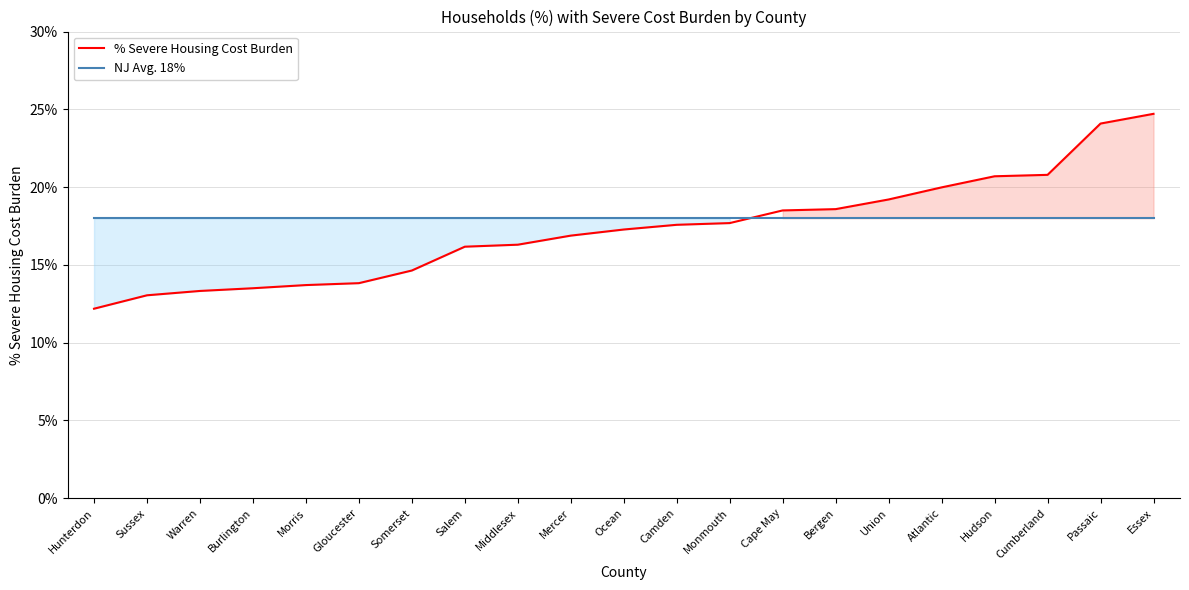

What is the maximum value shown in the chart?

0.2